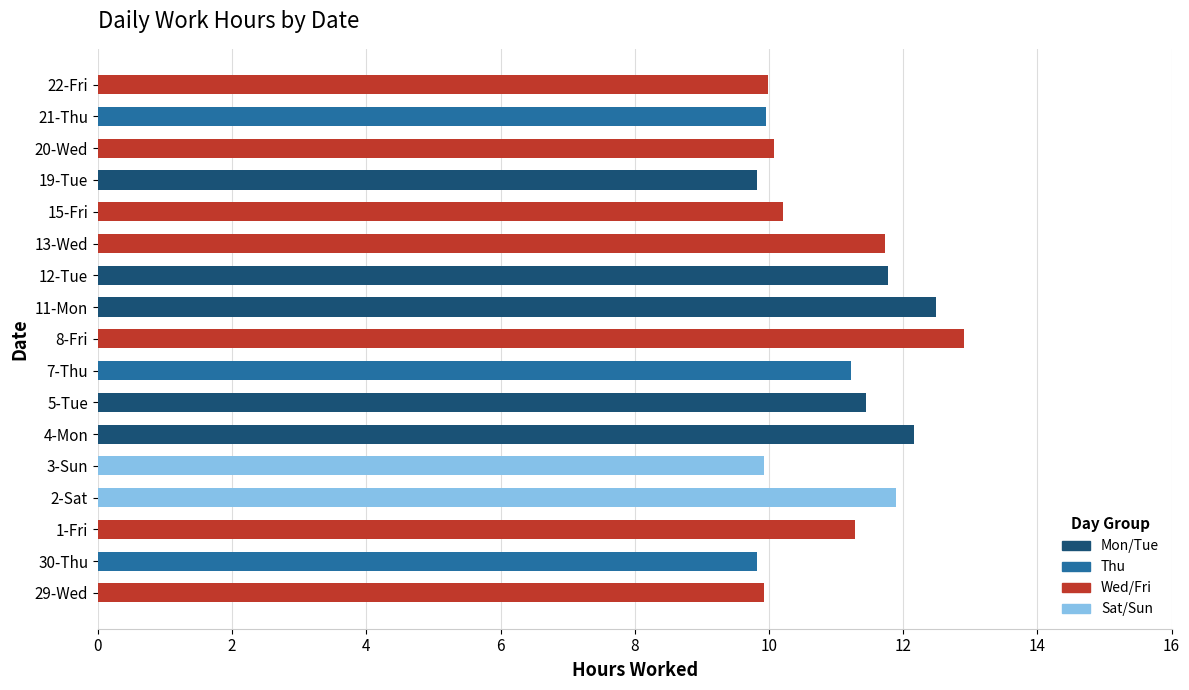

Does the chart contain any negative values?

No